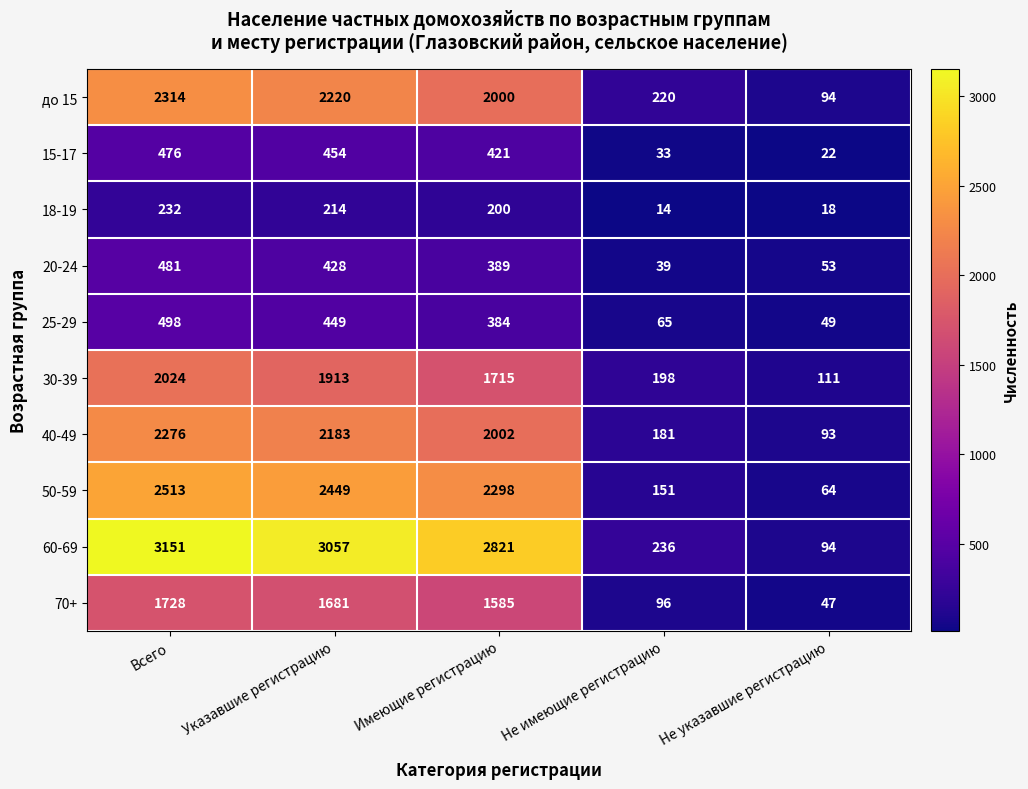

List the series in order of their peak value, highest first.

60-69, 50-59, до 15, 40-49, 30-39, 70+, 25-29, 20-24, 15-17, 18-19